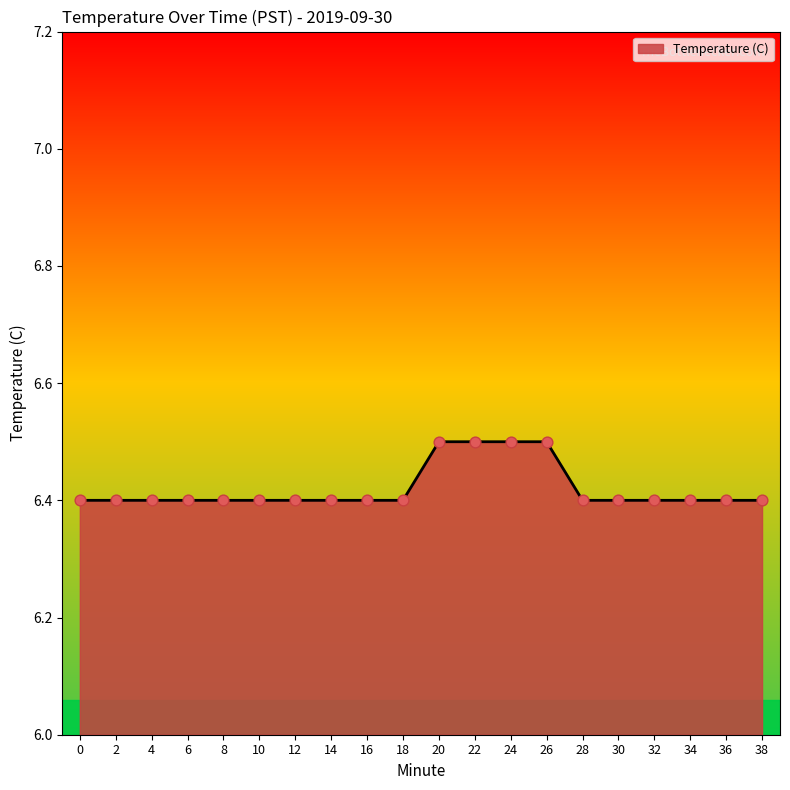

Approximately how many times larger is the value at 14 compared to 32?

1.0